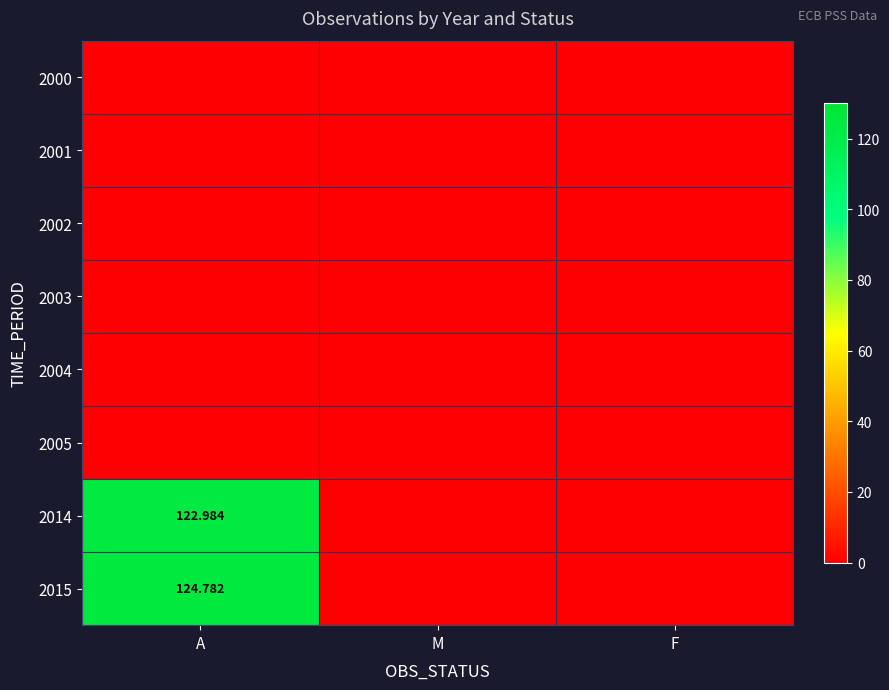

List the labels in order of 2014 value, smallest first.

M, F, A